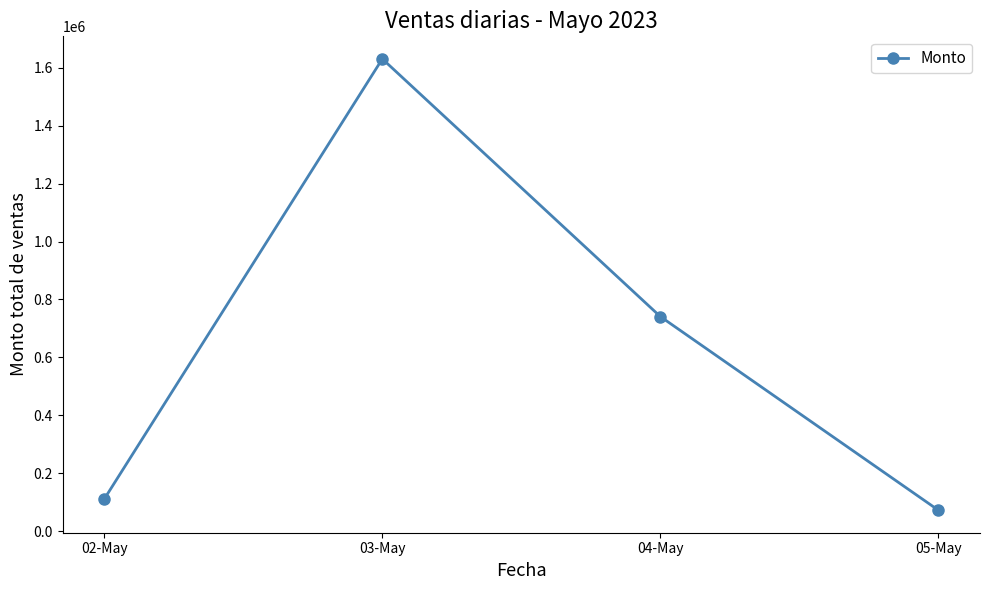

The chart shows a value of 72743.2 at 05-May. True or false?

True